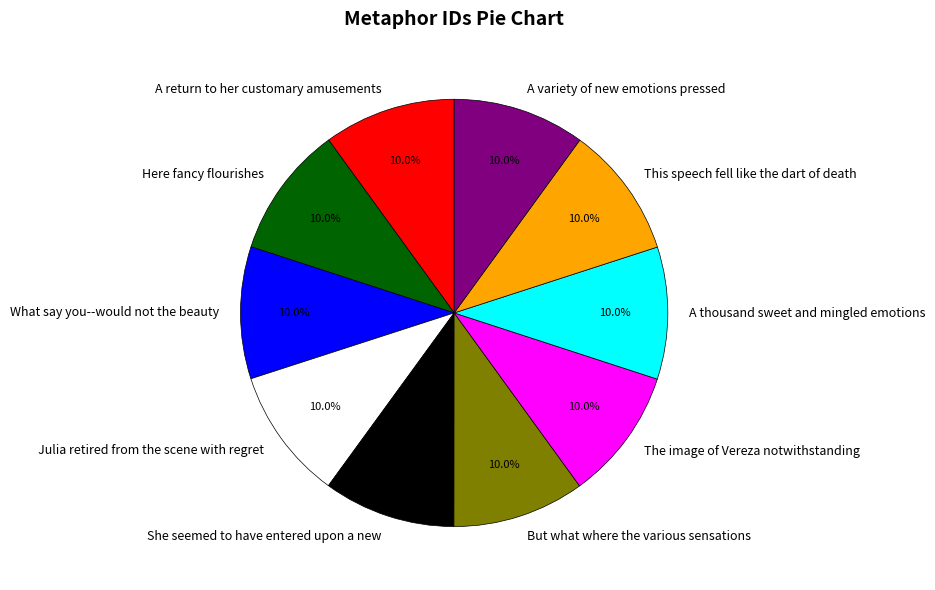

To the nearest percent, what percentage of the pie is Julia retired from the scene with regret?

10%